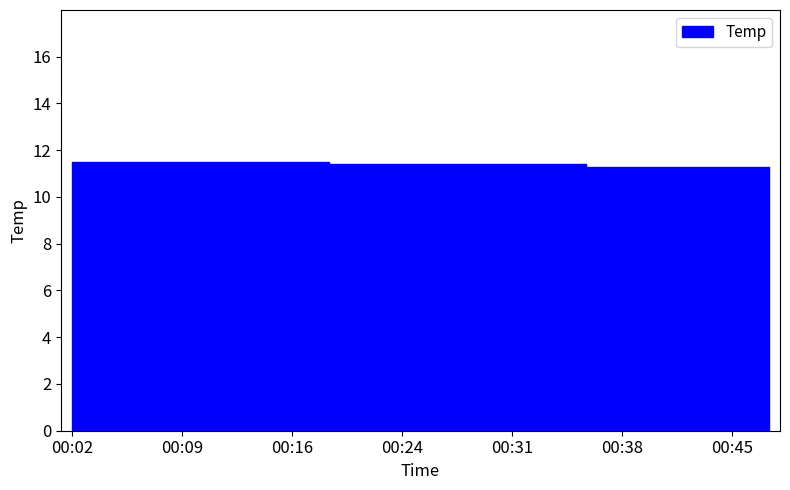

How many lines are shown in the chart?

1